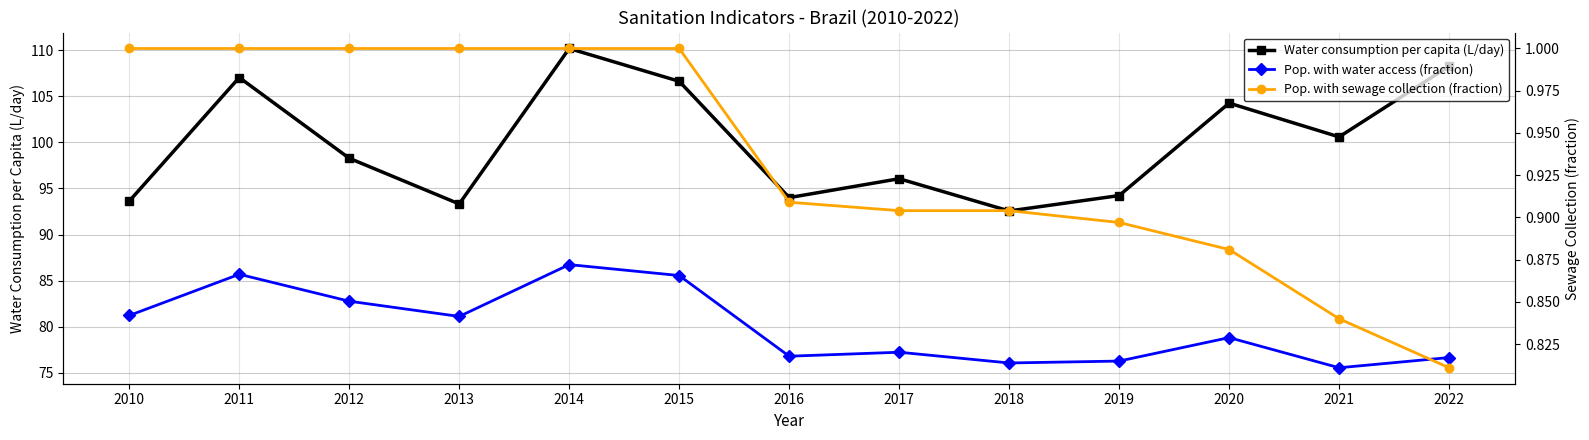

Is the value of Pop. with sewage collection (fraction) at 2011 greater than the value of Pop. with water access (fraction) at 2011?

No